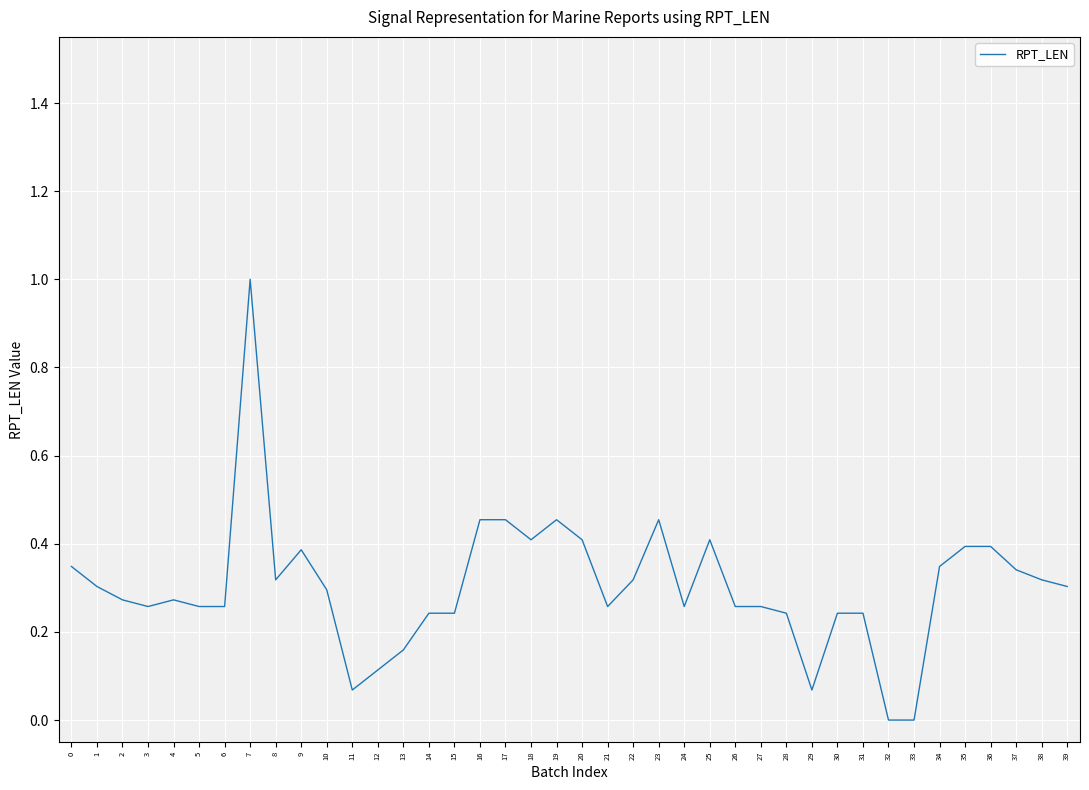

Does the chart display data point markers on the line(s)?

No